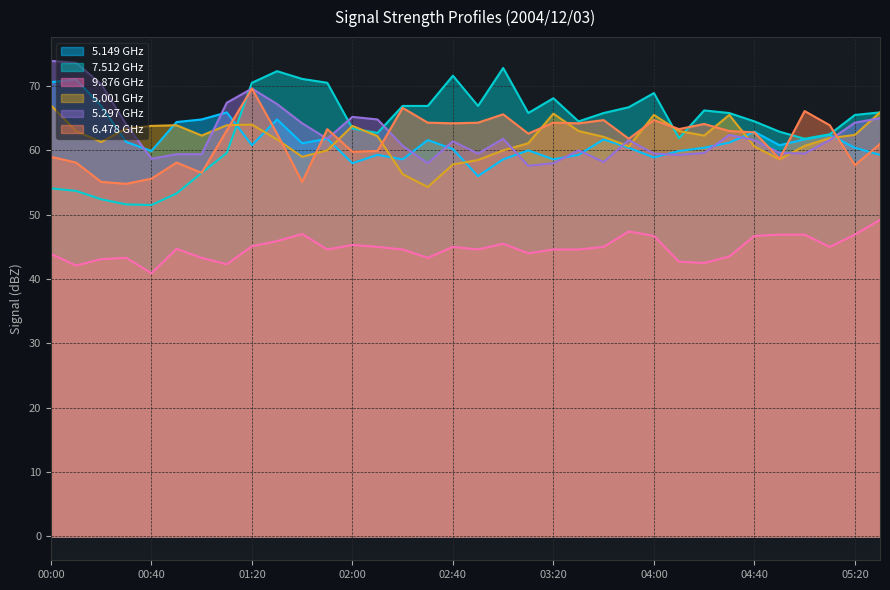

How many categories are shown in the chart?

34